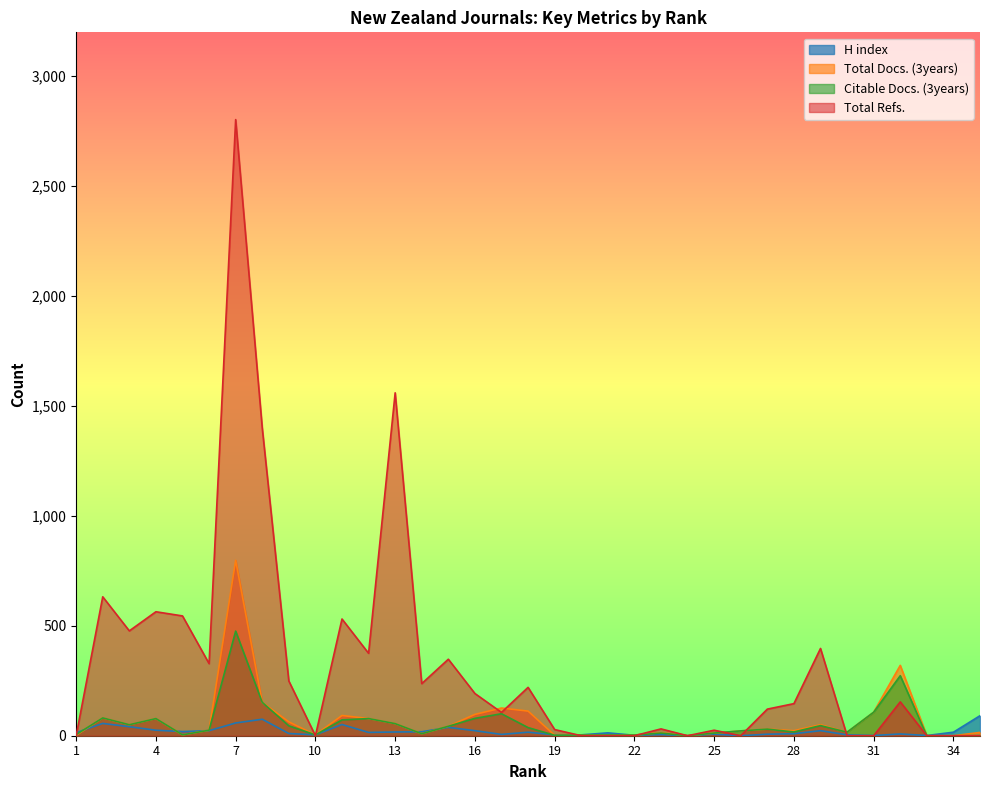

Where does the Total Docs. (3years) series first go above 25?

2